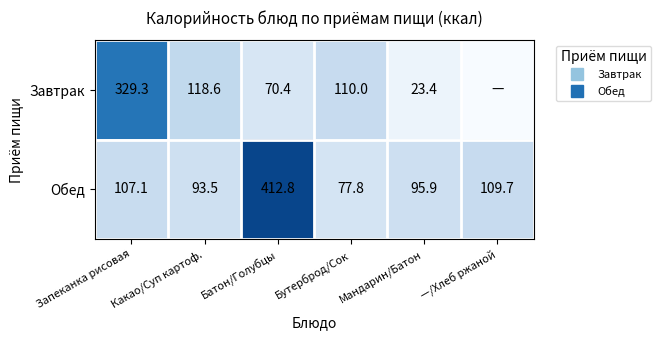

Is the value of Обед at Батон/Голубцы greater than the value of Завтрак at Мандарин/Батон?

Yes